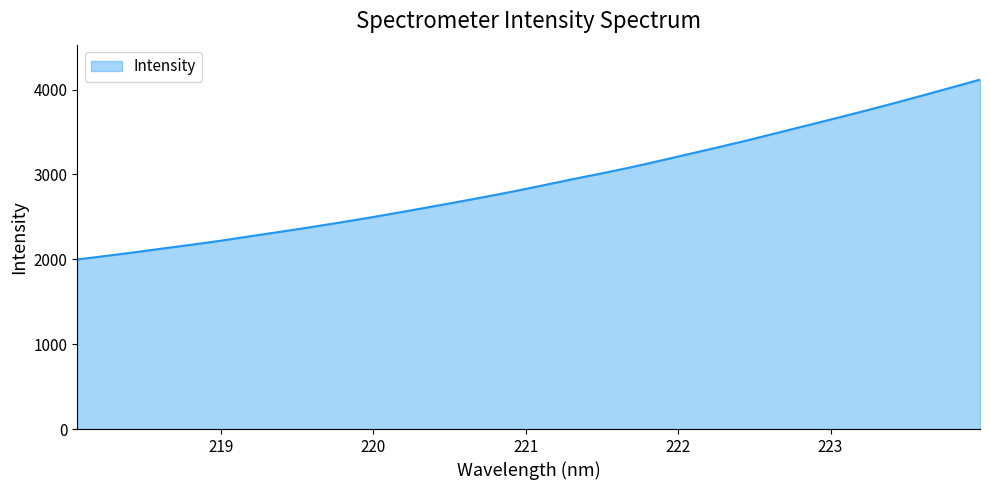

What is the smallest value displayed?

1998.1